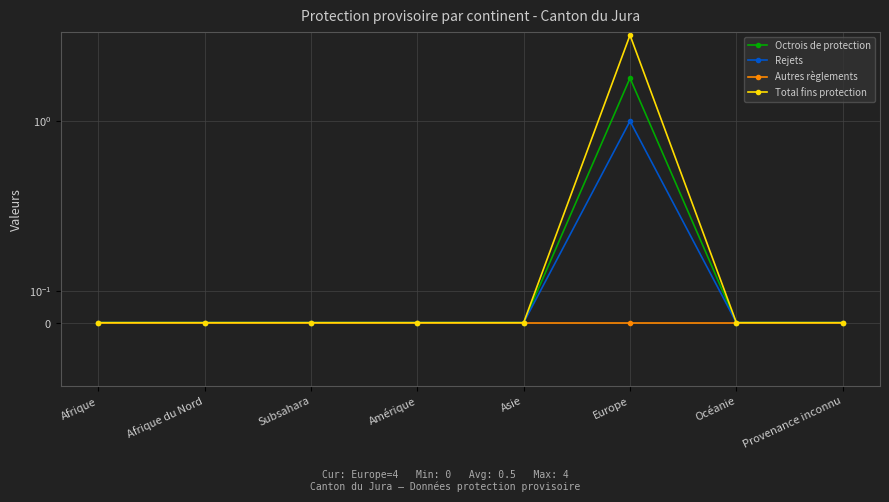

Reading left to right, list all the values displayed in this chart.

Octrois de protection: 0	0	0	0	0	2	0	0
Rejets: 0	0	0	0	0	1	0	0
Autres règlements: 0	0	0	0	0	0	0	0
Total fins protection: 0	0	0	0	0	4	0	0